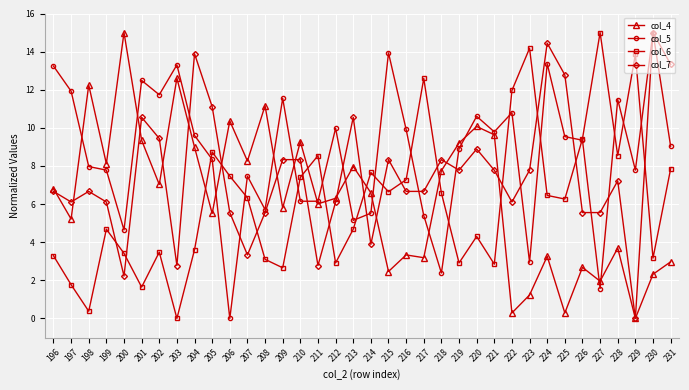

What is the difference between the second highest and minimum values in the col_7 series?

14.4